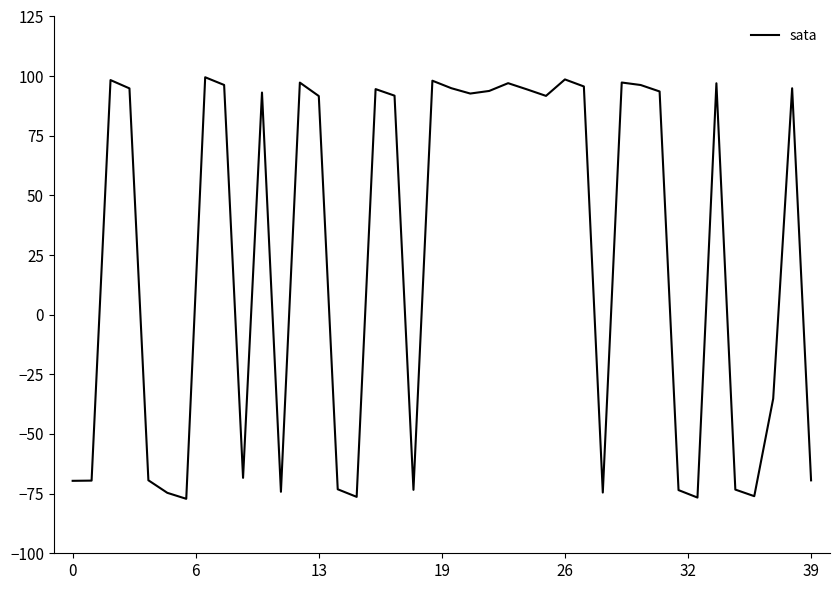

What is the minimum value shown in the chart?

-77.2